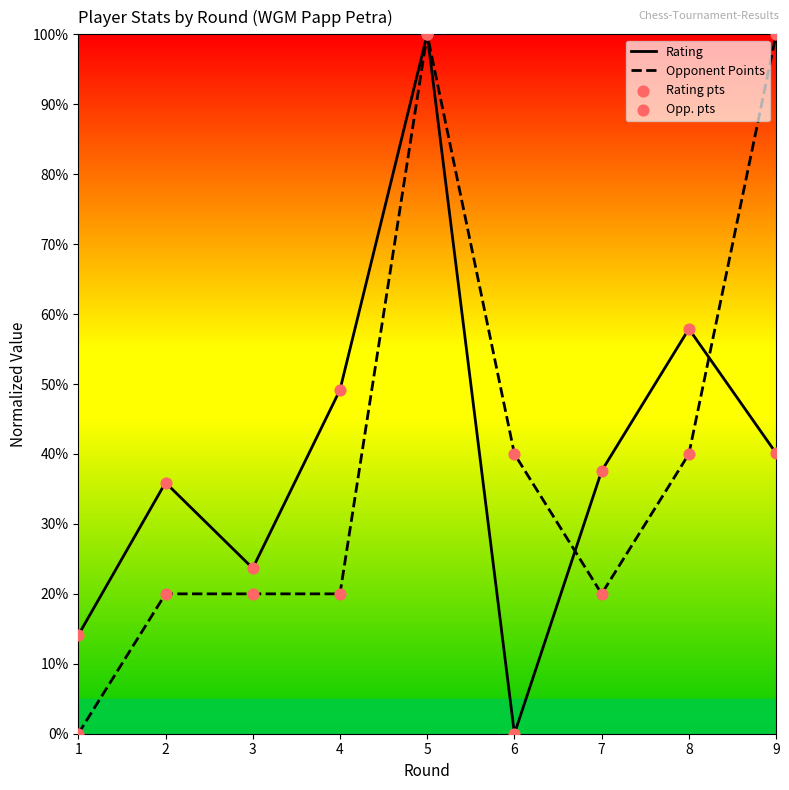

At how many categories does at least one series exceed 18?

8